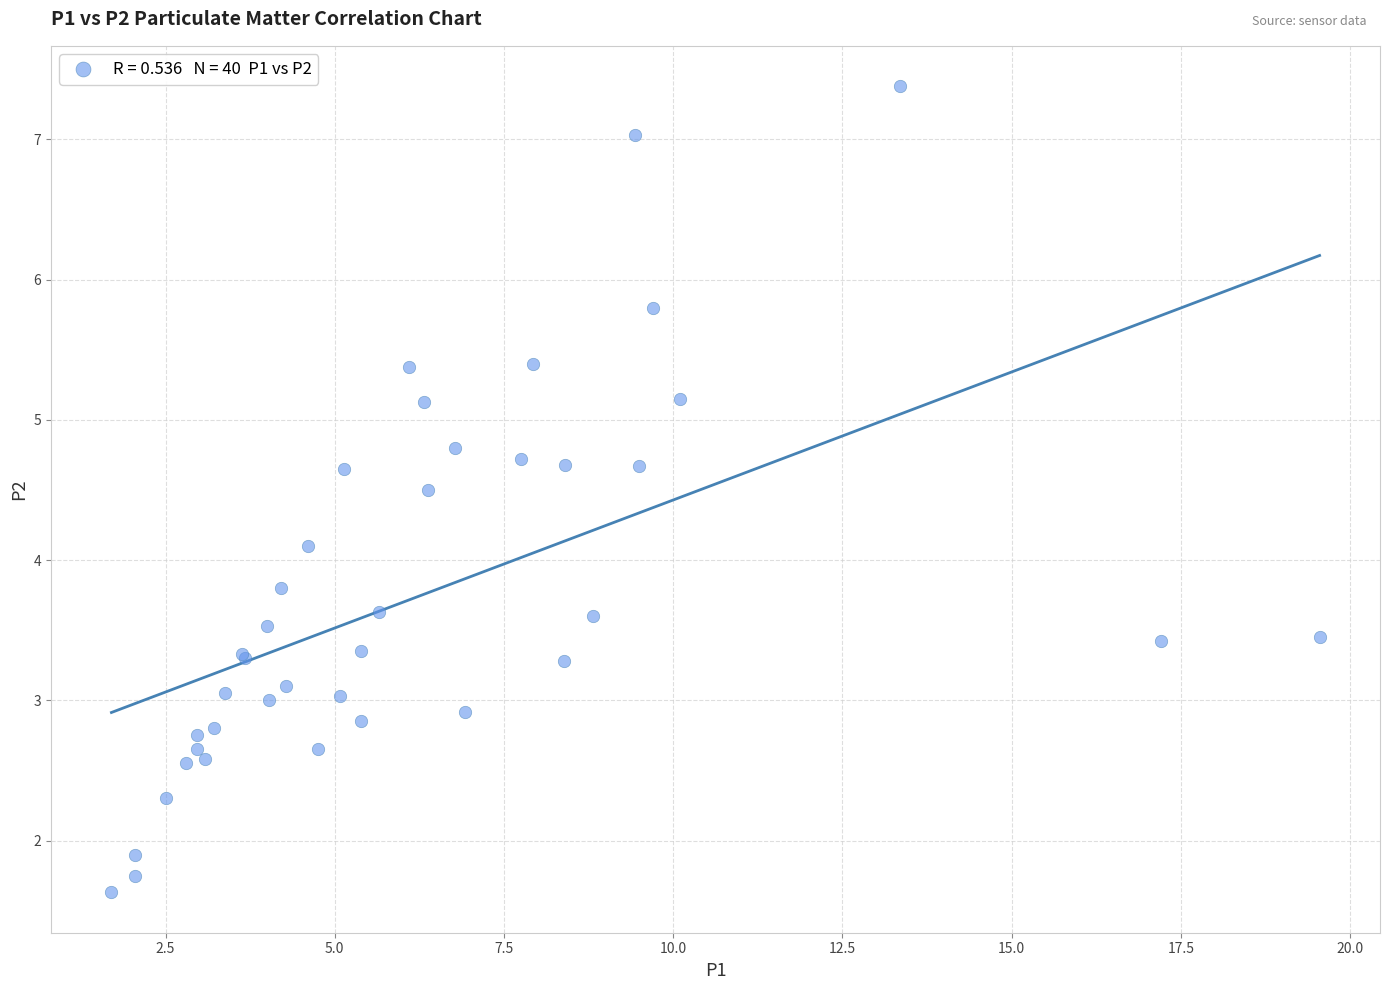

What Y value in the scatter plot is closest to 4?

4.1